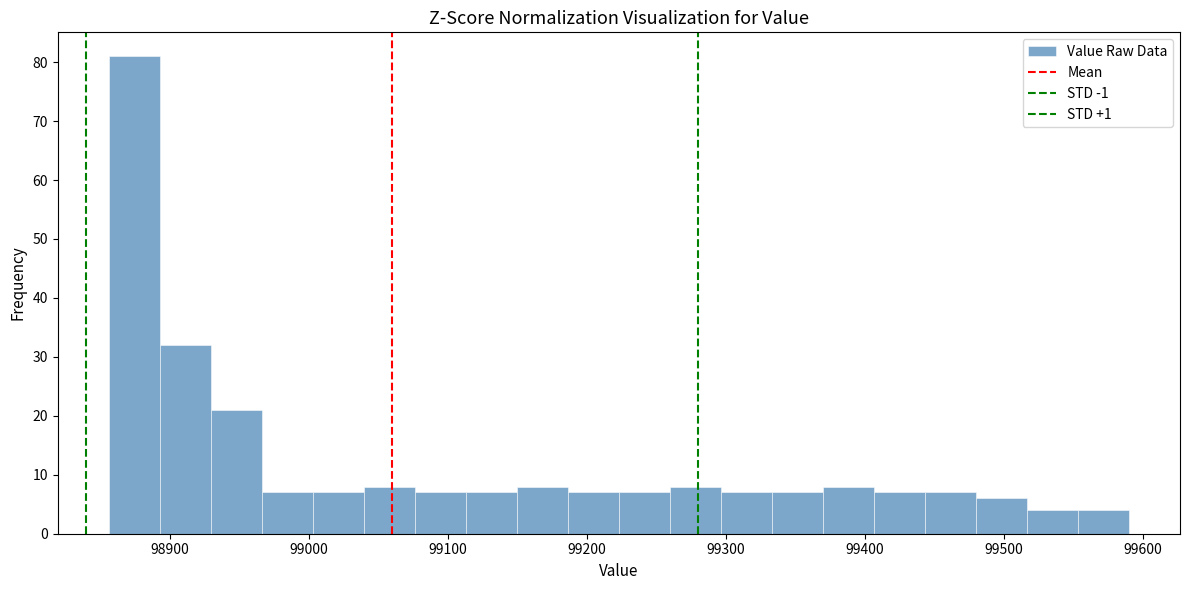

Around what value on the x-axis is the tallest bar? Give the approximate position of its centre, as read against the axis.

98870